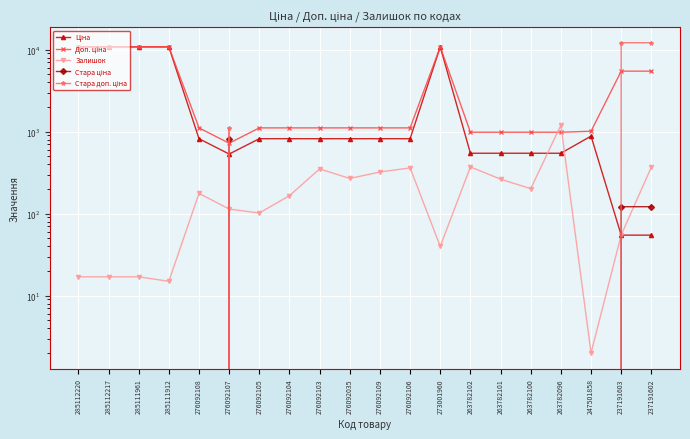

How many positive values does the Стара доп. ціна series have?

3